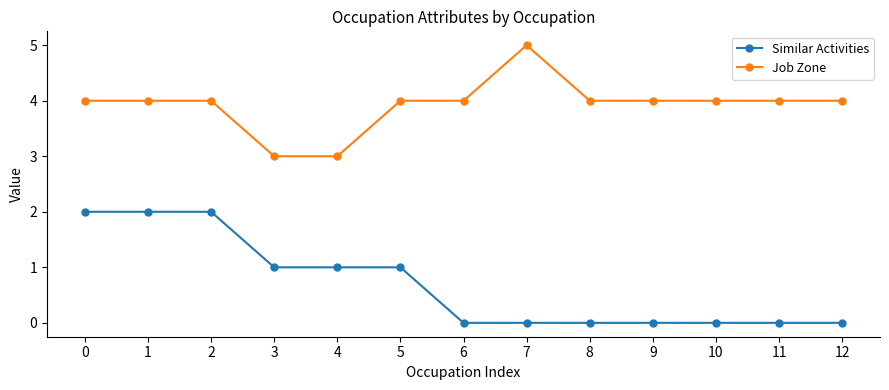

At 2, list the series in order from smallest to largest.

Similar Activities, Job Zone